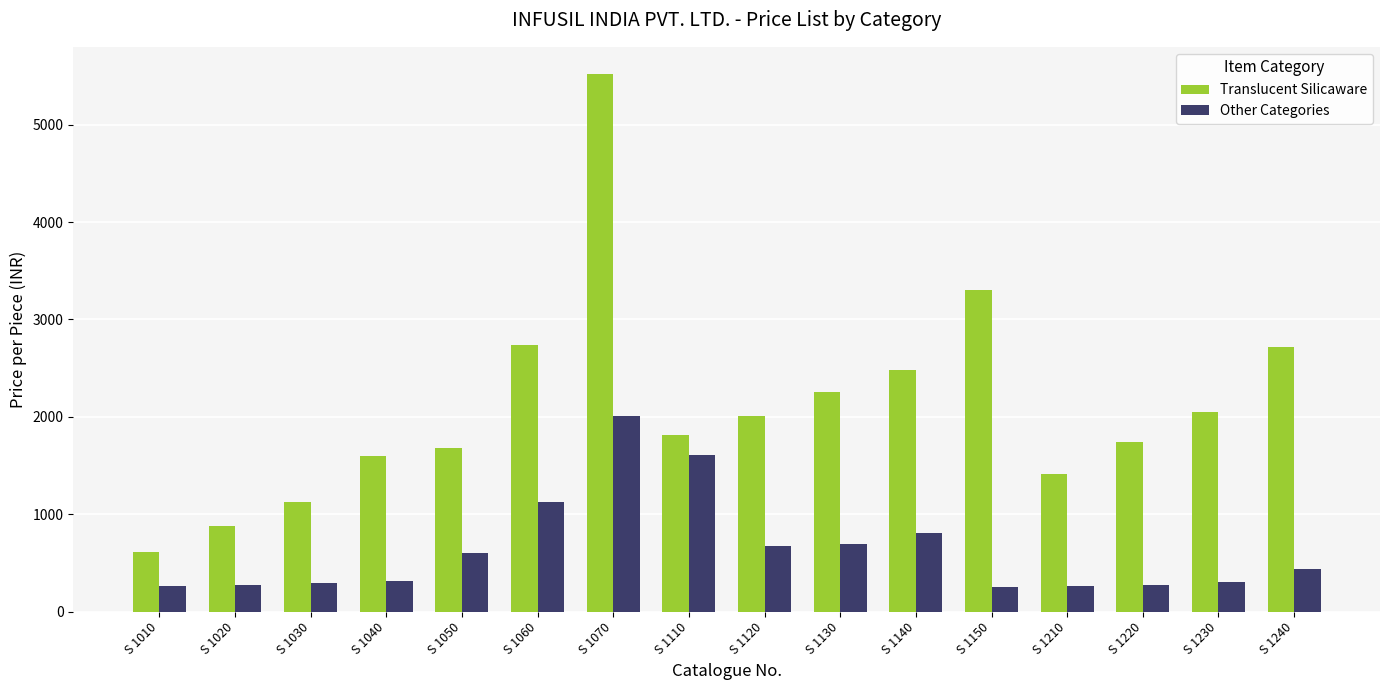

Between S 1020 and S 1120, which series saw the biggest shift?

Translucent Silicaware